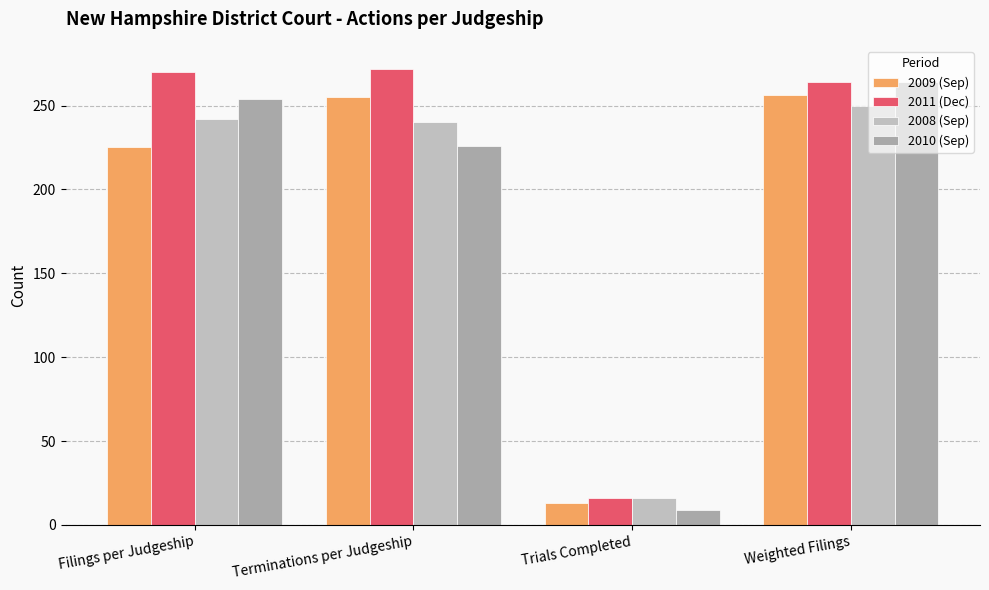

How many data points in 2008 (Sep) are less than 242?

2